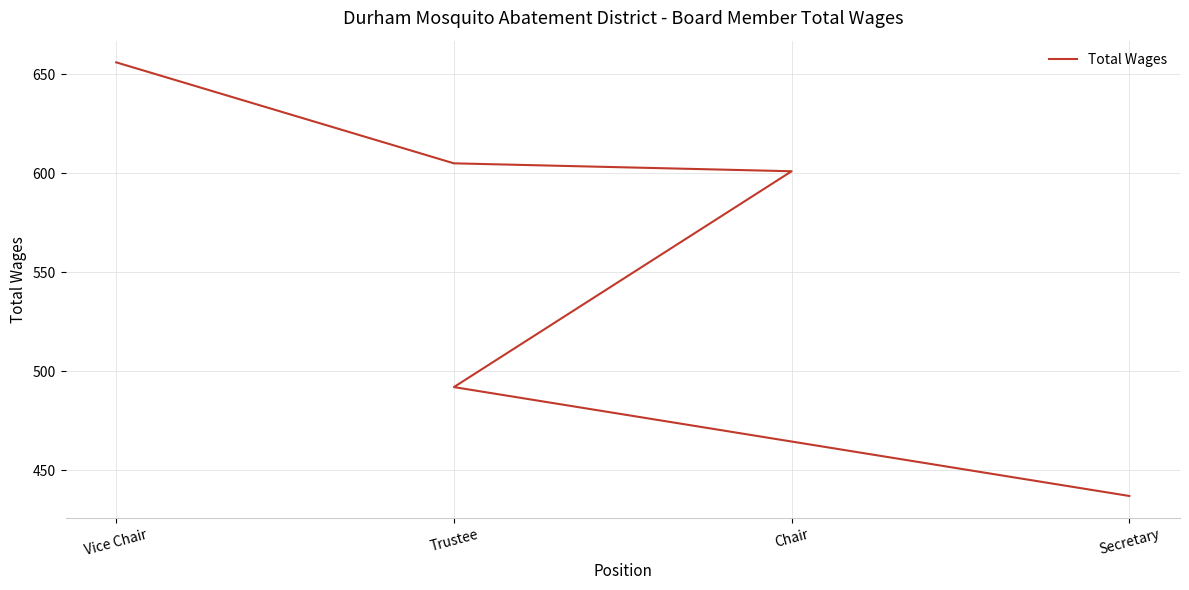

What is the change in value from Trustee to Secretary?

-55